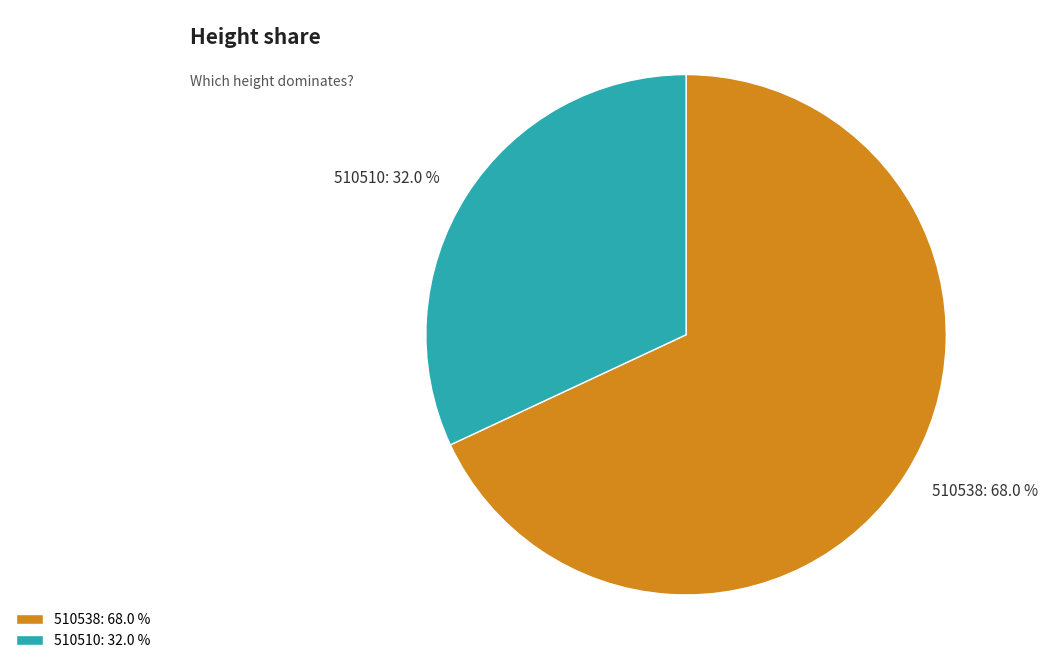

True or false: 510538 accounts for 68% of the total.

True